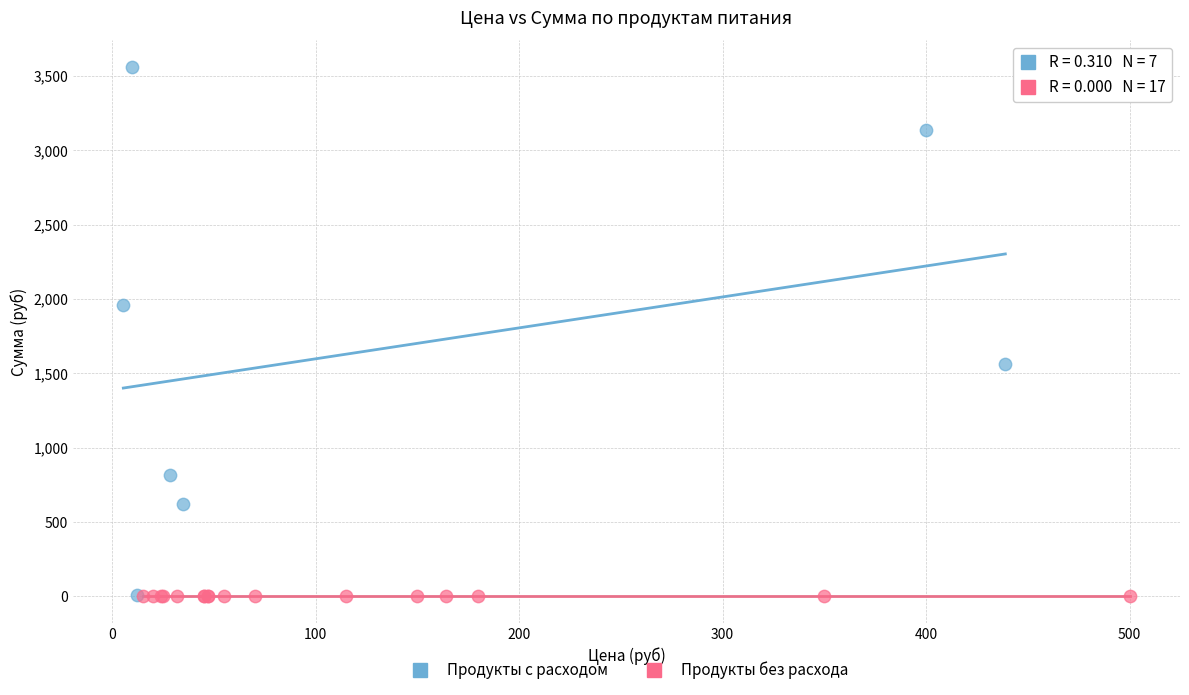

Which series contains the highest Y value?

Продукты с расходом